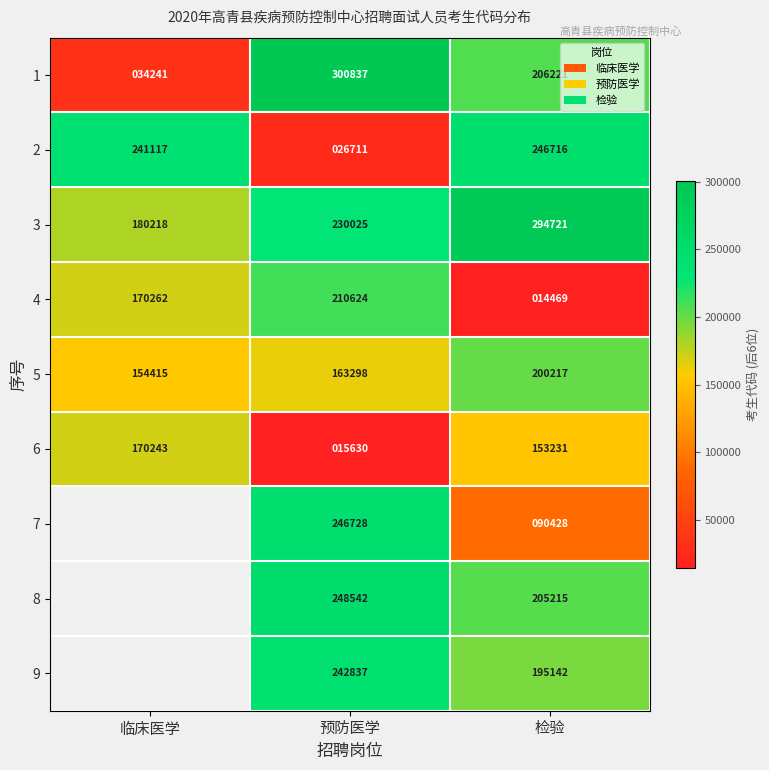

True or false: 1 has a value of 206221 at 检验.

True